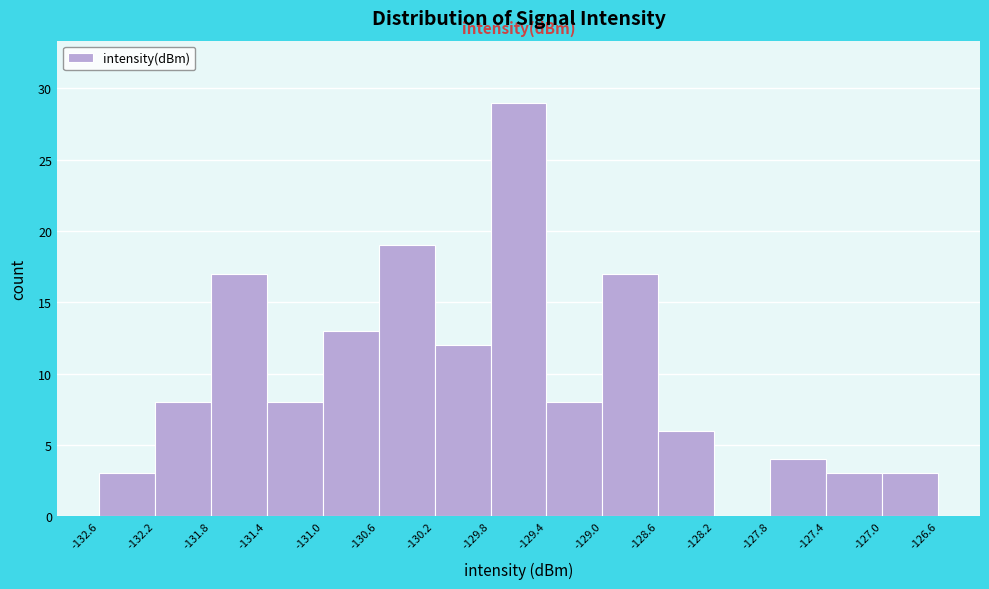

Reading left to right, list every bar in this chart as the range it spans on the x-axis followed by its height. The values are not printed on the chart, so give them approximately, as read against the axis.

-132.6 to -132.2: 3
-132.2 to -131.8: 8
-131.8 to -131.4: 17
-131.4 to -131.0: 8
-131.0 to -130.6: 13
-130.6 to -130.2: 19
-130.2 to -129.8: 12
-129.8 to -129.4: 29
-129.4 to -129.0: 8
-129.0 to -128.6: 17
-128.6 to -128.2: 6
-128.2 to -127.8: 0
-127.8 to -127.4: 4
-127.4 to -127.0: 3
-127.0 to -126.6: 3